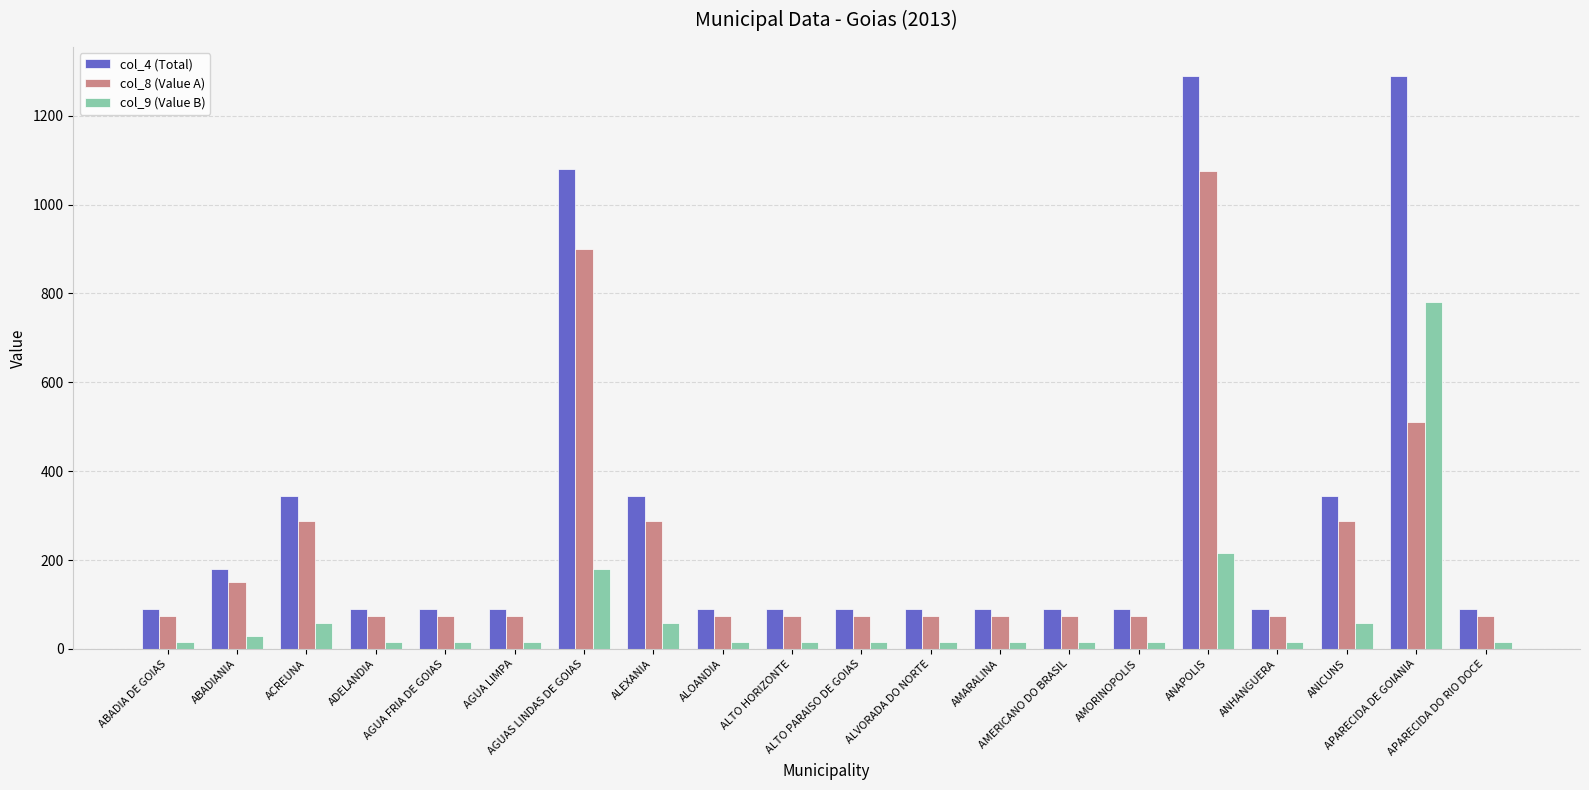

What is the average value of the col_8 (Value A) series?

223.6